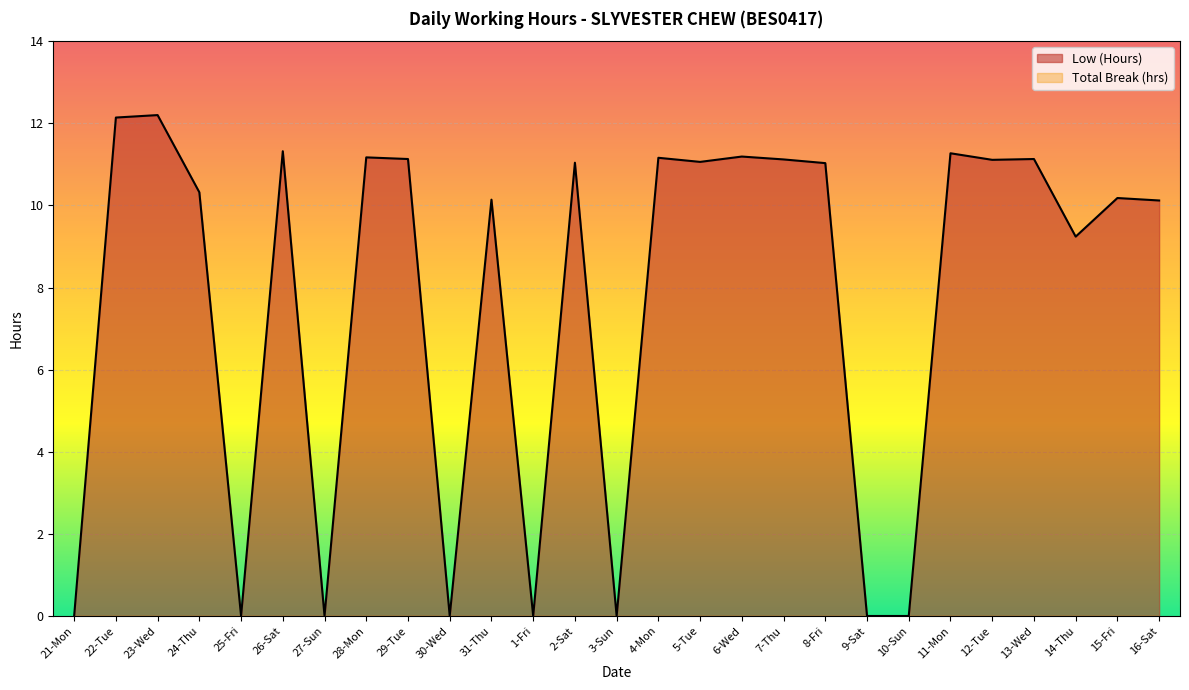

What is the difference between the second highest and minimum values?

12.1